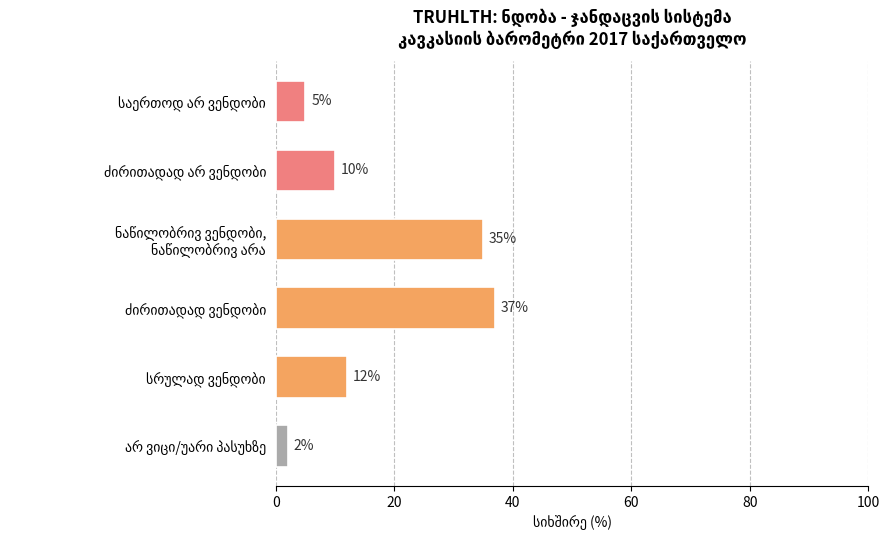

What is the greatest value displayed?

37